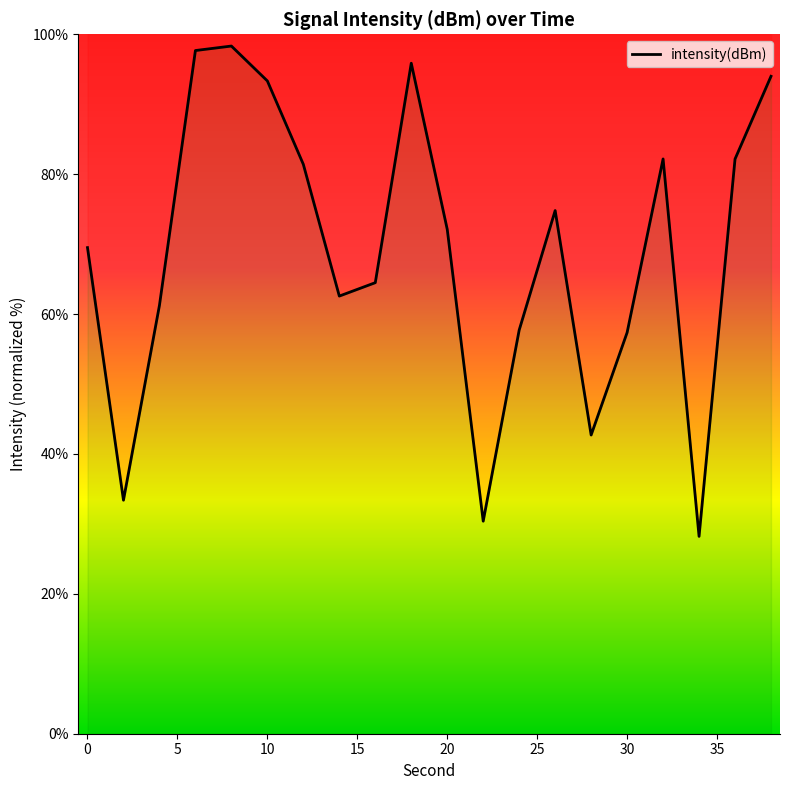

How many interior local valleys (lower than both neighbors) does the data have?

5